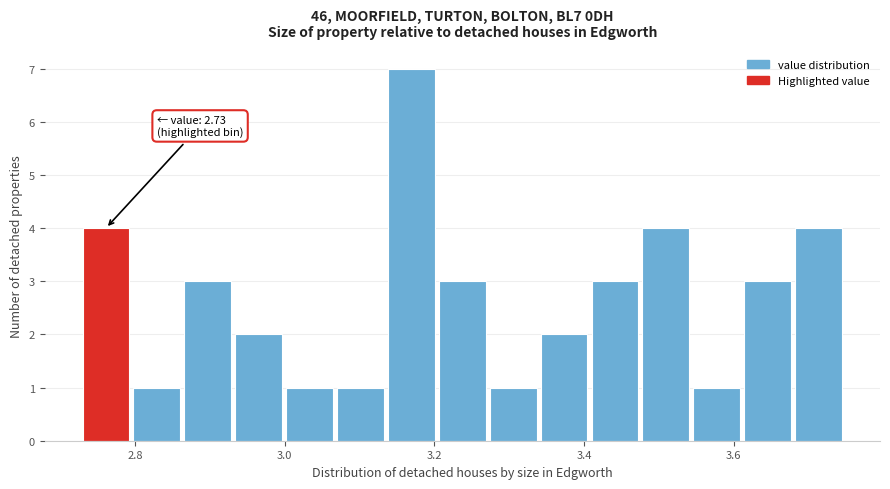

Around what value on the x-axis is the tallest bar? Give the approximate position of its centre, as read against the axis.

3.16